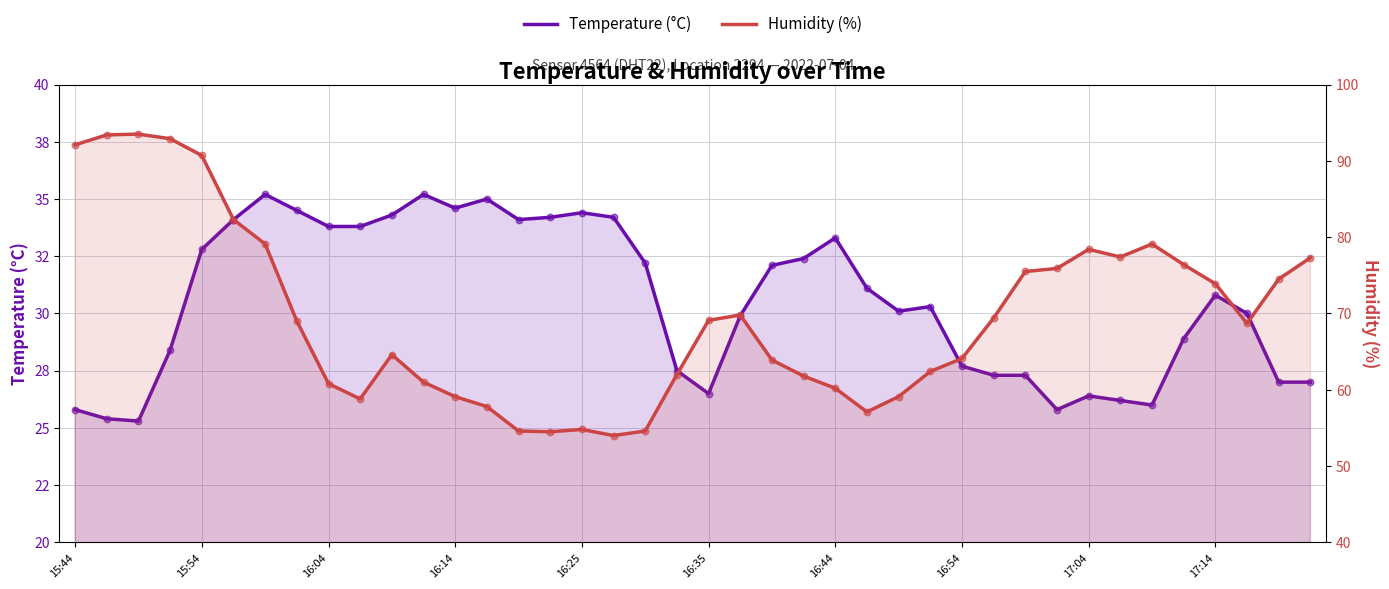

Is the value of Humidity (%) at 24 greater than the value of Temperature (°C) at 16:35?

Yes